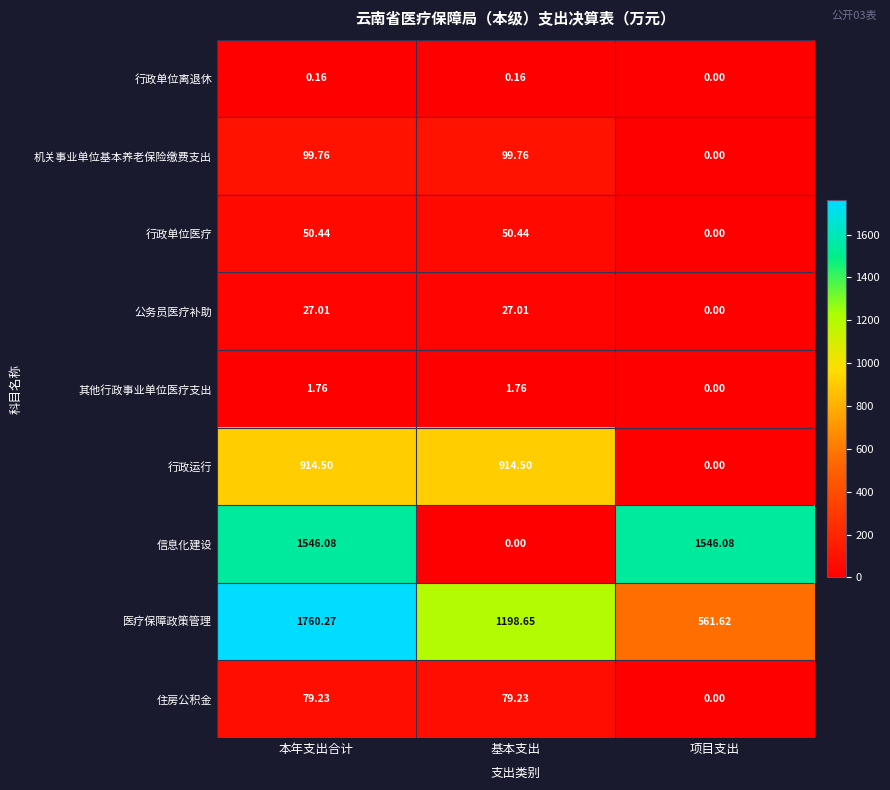

Which label corresponds to the largest value in the chart?

本年支出合计